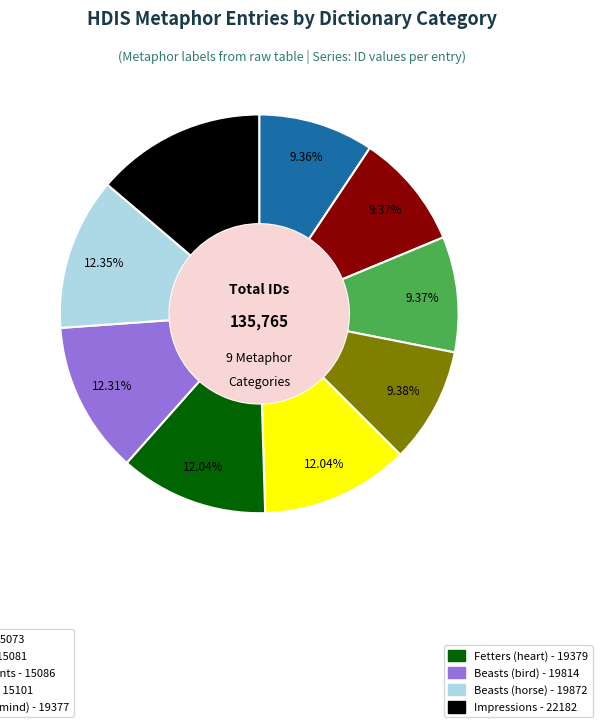

Is there any slice that represents more than half of the pie?

No